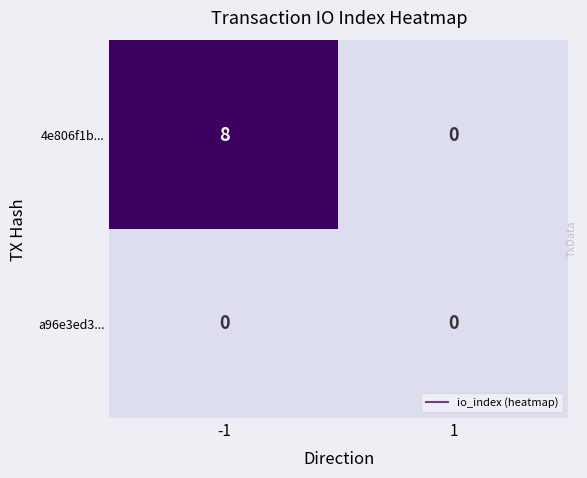

Rank the series by their maximum value, from highest to lowest.

4e806f1b..., a96e3ed3...